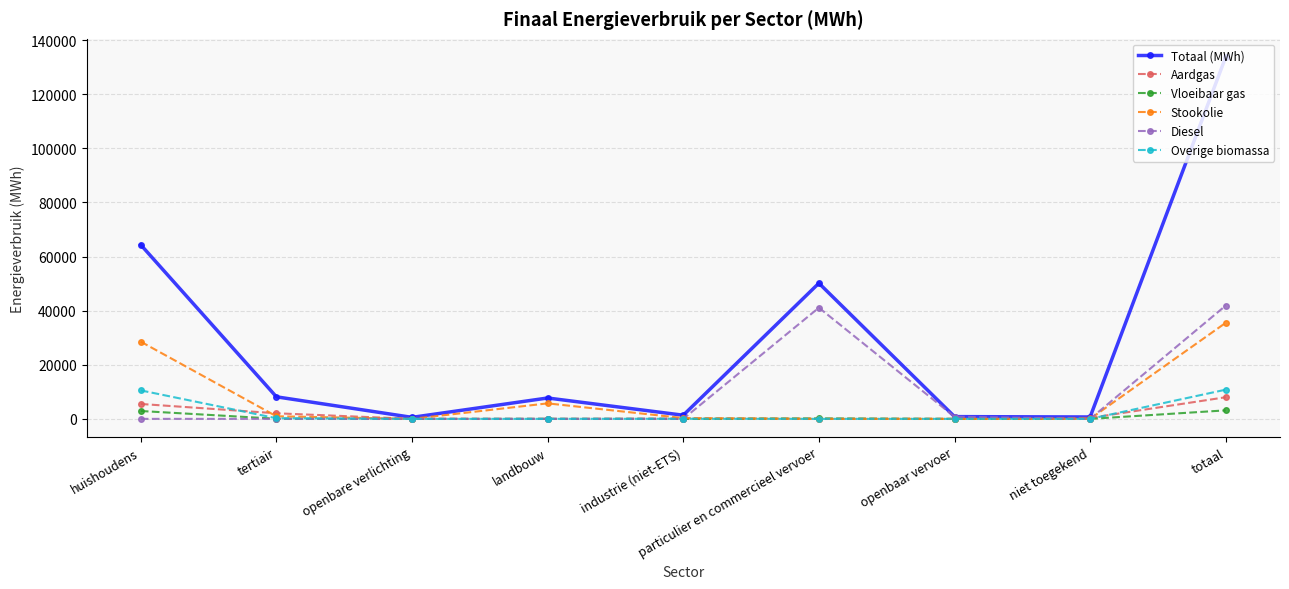

At which category is the sum across all series the highest?

totaal